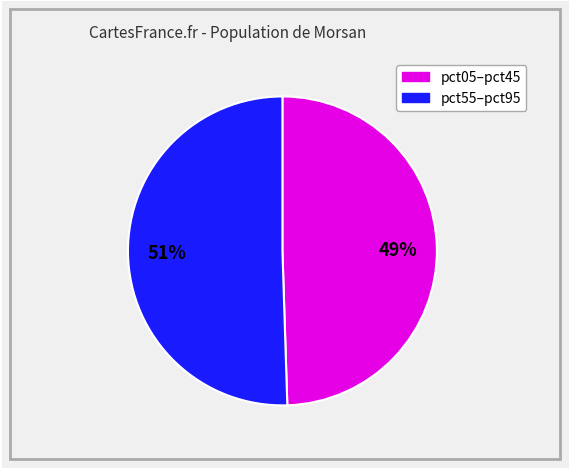

To the nearest percent, what is the average slice percentage?

50%